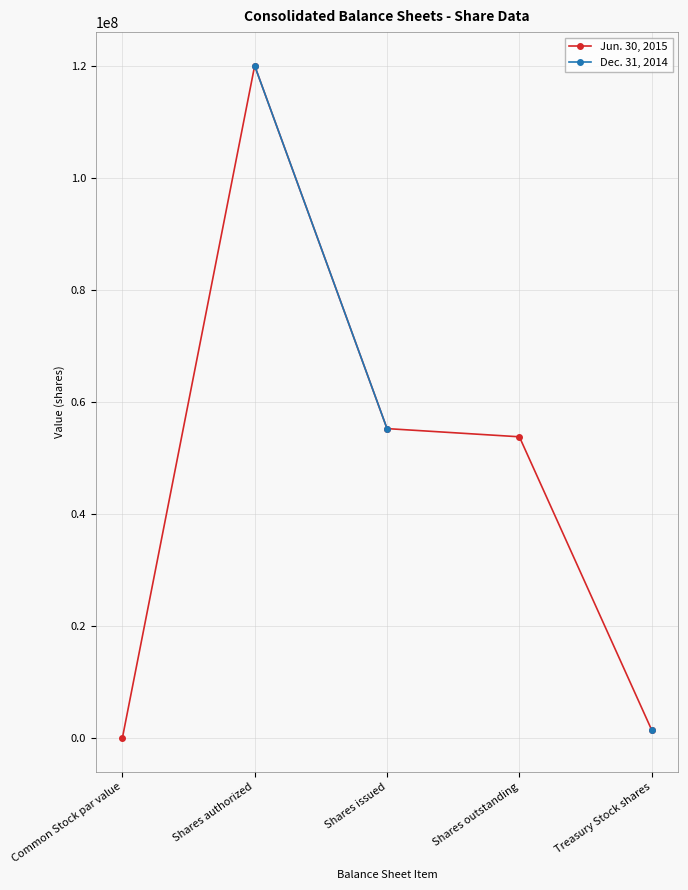

Rank the series by their maximum value, from lowest to highest.

Jun. 30, 2015, Dec. 31, 2014